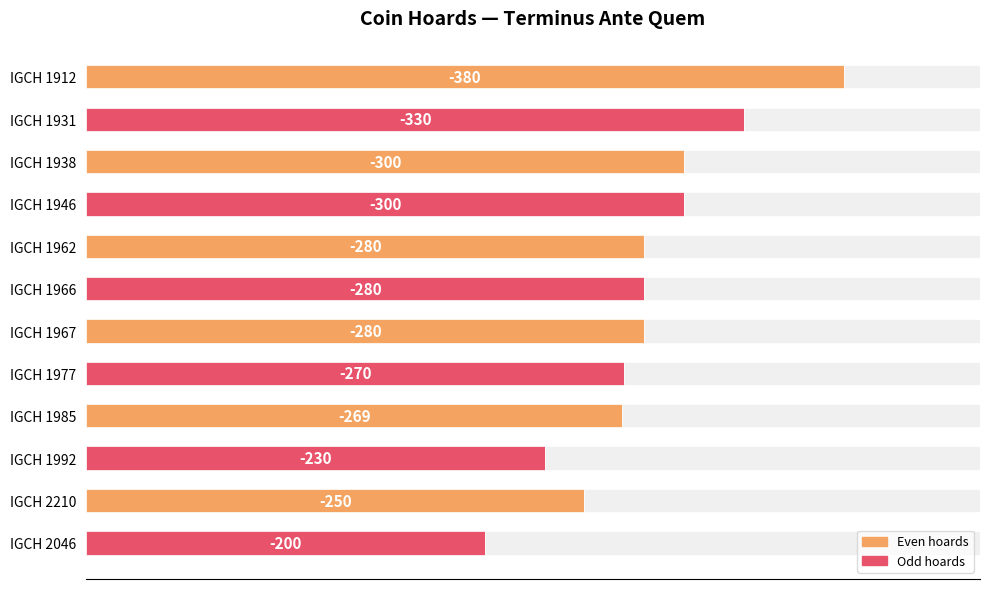

How many values are below 280?

5